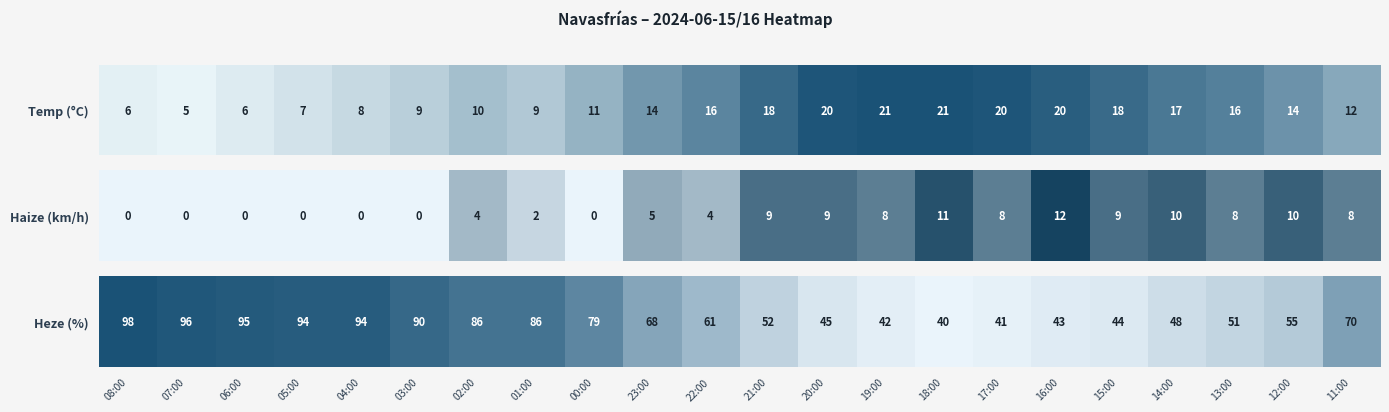

List the labels in order of value, smallest first.

18:00, 17:00, 19:00, 16:00, 15:00, 20:00, 14:00, 13:00, 21:00, 12:00, 22:00, 23:00, 11:00, 00:00, 02:00, 01:00, 03:00, 05:00, 04:00, 06:00, 07:00, 08:00